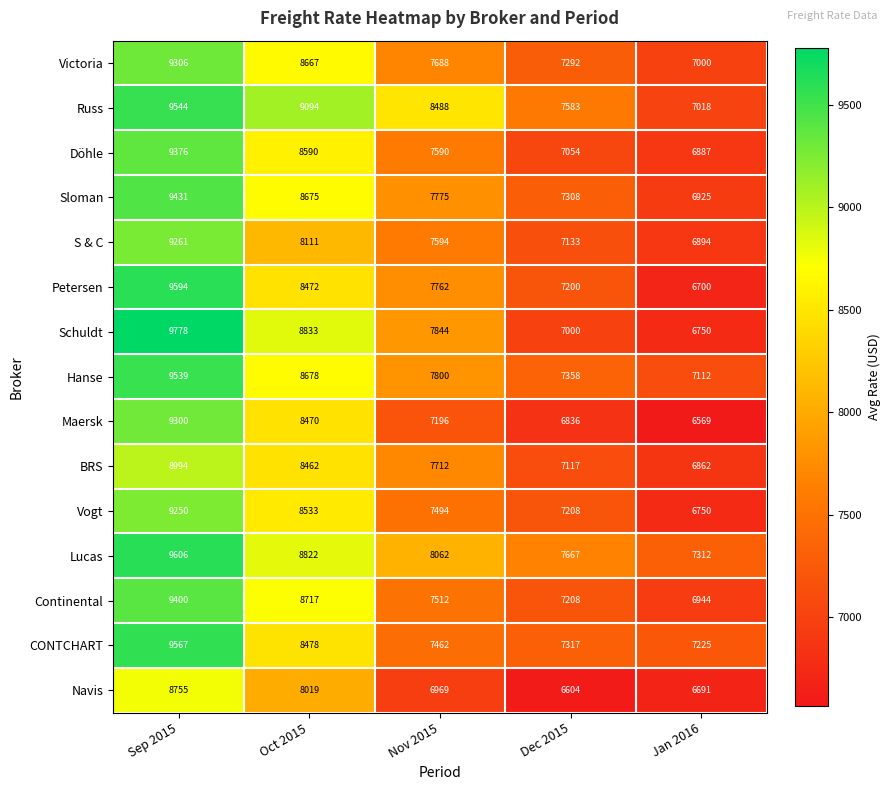

What is the average value of the Russ series?

8345